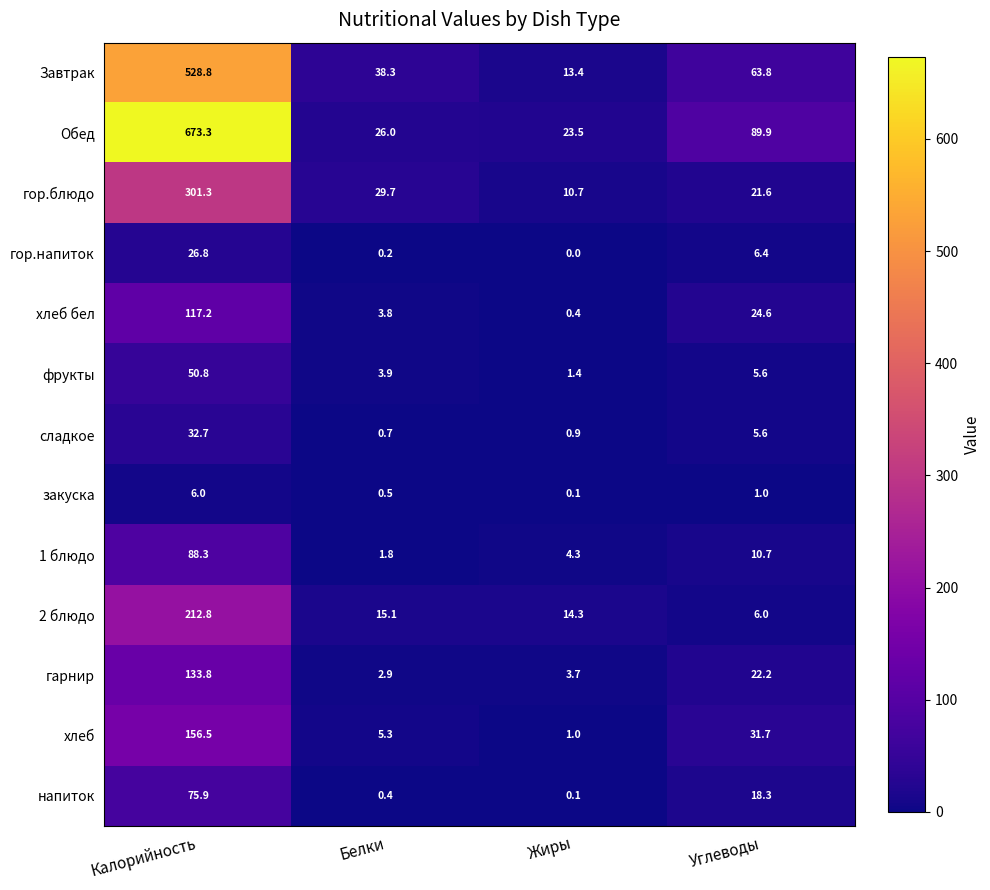

Rank the series at Белки from highest to lowest value.

Завтрак, гор.блюдо, Обед, 2 блюдо, хлеб, фрукты, хлеб бел, гарнир, 1 блюдо, сладкое, закуска, напиток, гор.напиток